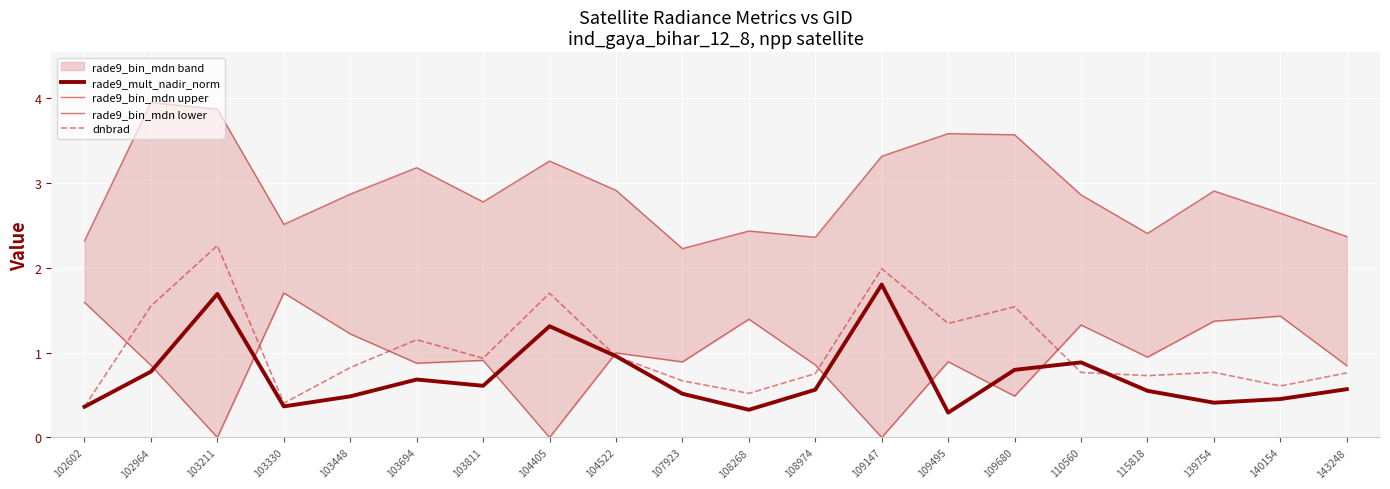

What is the sum of the rade9_mult_nadir_norm values at 103448 and 108268?

0.8